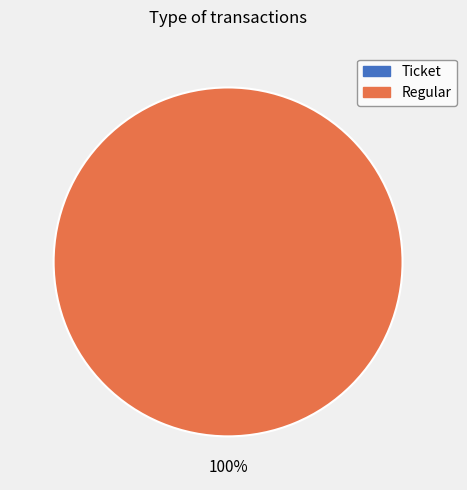

Count the number of slices in the pie.

2